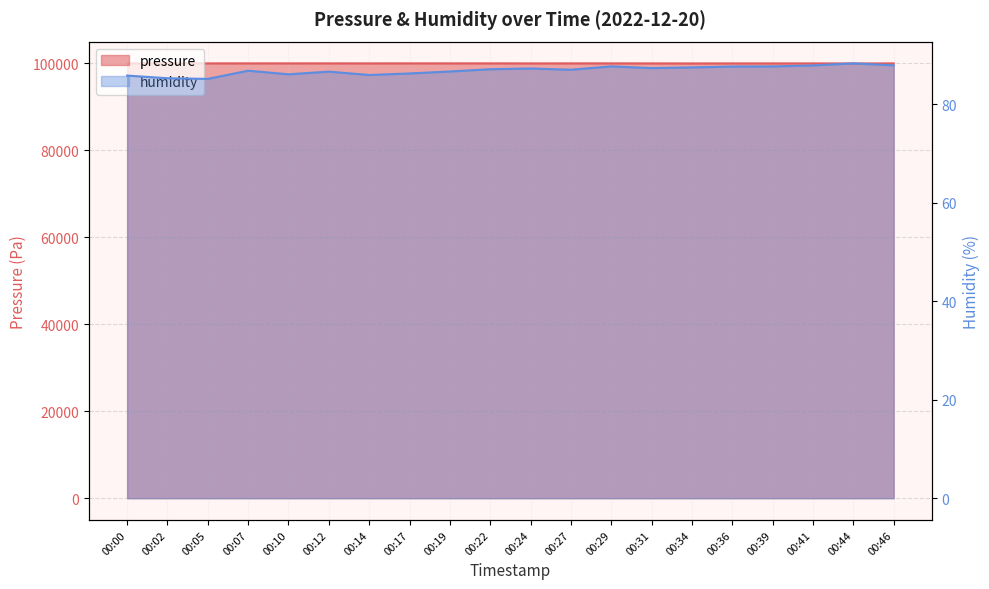

Reading left to right, extract all data points from this chart.

pressure: 00:00=99933.2	00:02=99937.0	00:05=99940.1	00:07=99938.8	00:10=99941.9	00:12=99939.3	00:14=99935.7	00:17=99940.6	00:19=99937.5	00:22=99940.9	00:24=99933.2	00:27=99937.5	00:29=99938.8	00:31=99933.7	00:34=99922.3	00:36=99934.2	00:39=99931.8	00:41=99929.0	00:44=99922.3	00:46=99934.7
humidity: 00:00=85.8	00:02=85.2	00:05=85.1	00:07=86.8	00:10=86.0	00:12=86.6	00:14=85.9	00:17=86.2	00:19=86.6	00:22=87.1	00:24=87.2	00:27=87.0	00:29=87.6	00:31=87.3	00:34=87.4	00:36=87.6	00:39=87.6	00:41=87.8	00:44=88.2	00:46=87.8